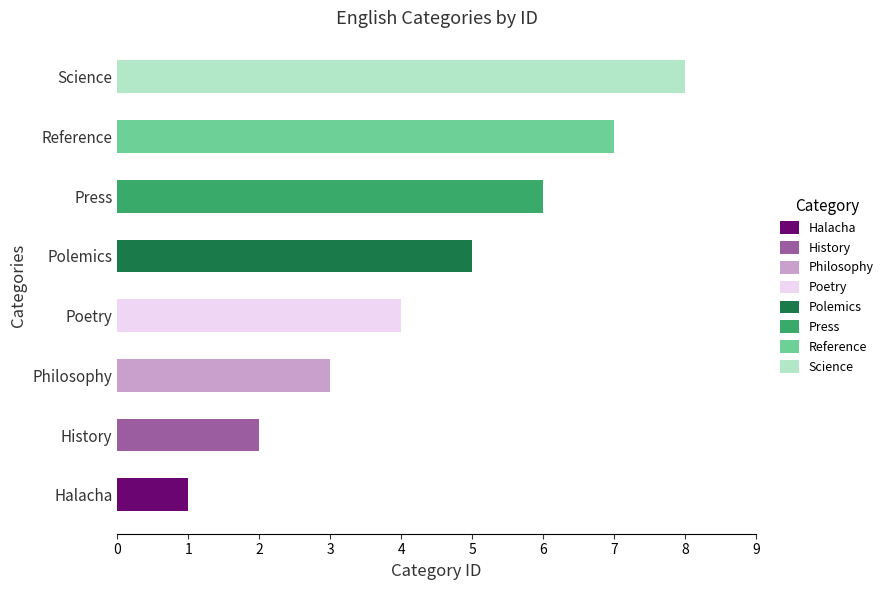

What is the total value across all series at Polemics?

5